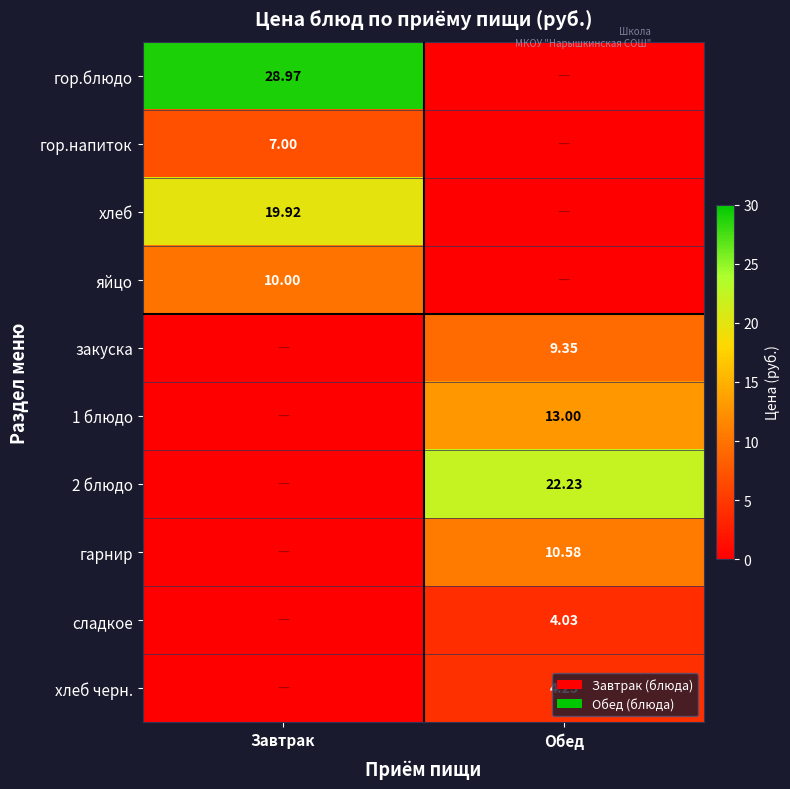

Rank the categories by 1 блюдо value from lowest to highest.

Завтрак, Обед